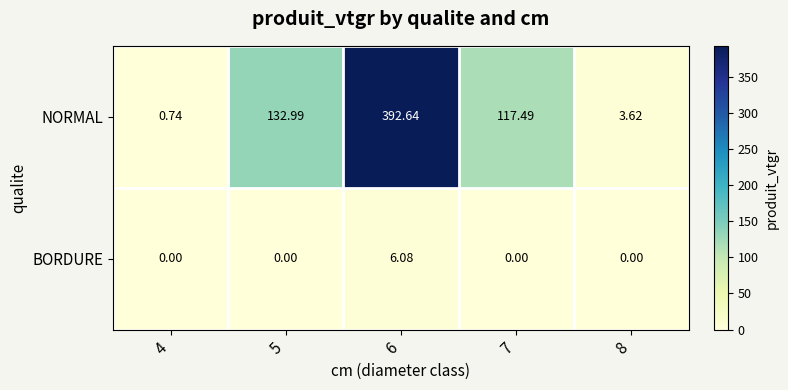

What is the difference between the highest and lowest values at 7?

117.5